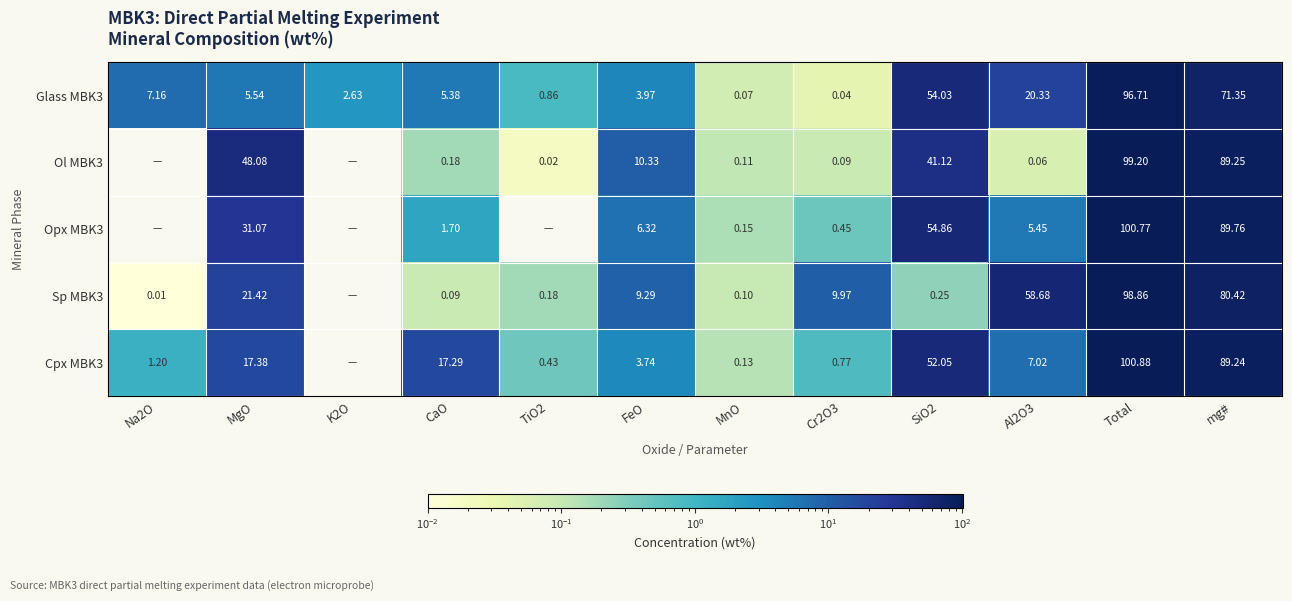

What is the maximum value shown in the chart?

100.9